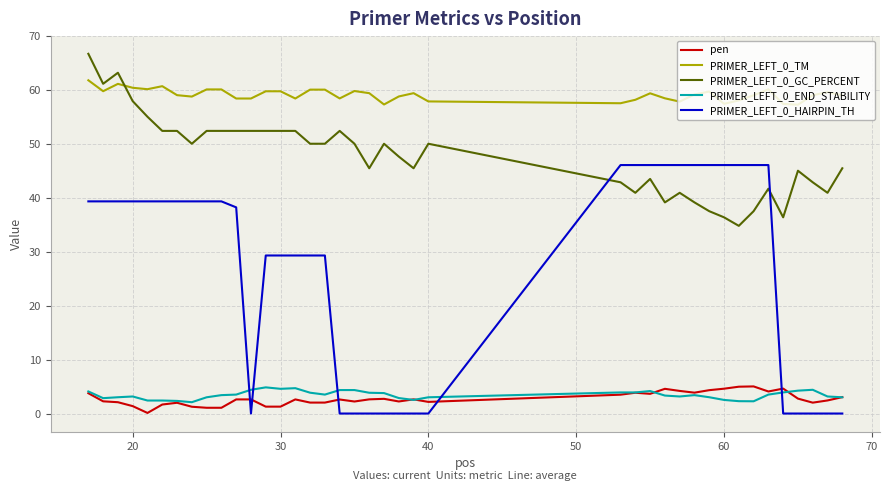

What is the greatest value displayed?

66.7